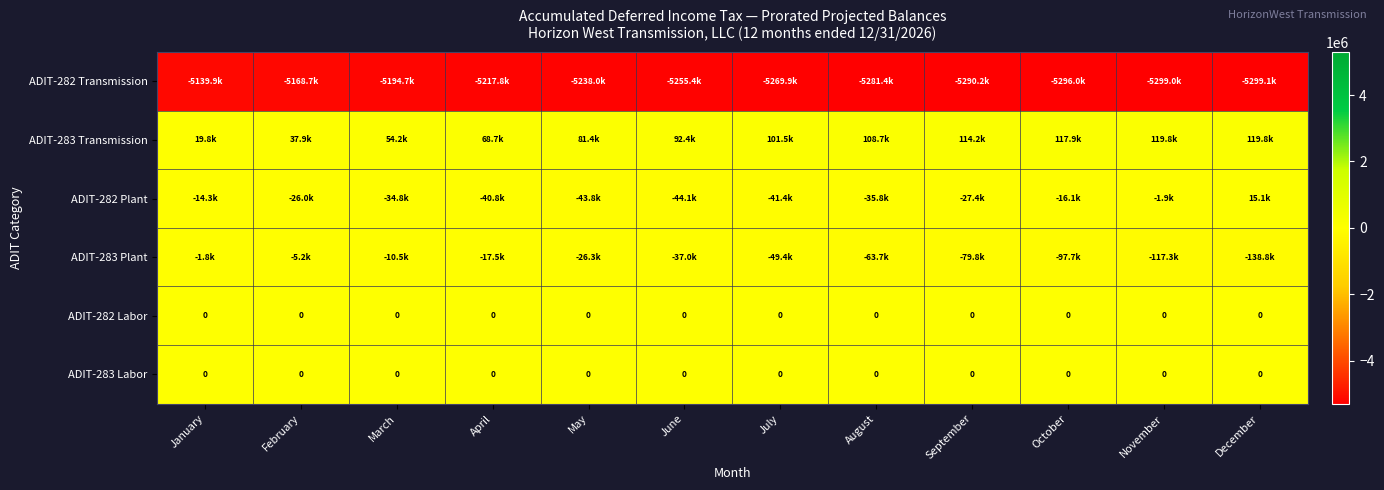

Which label corresponds to the largest value in the chart?

December